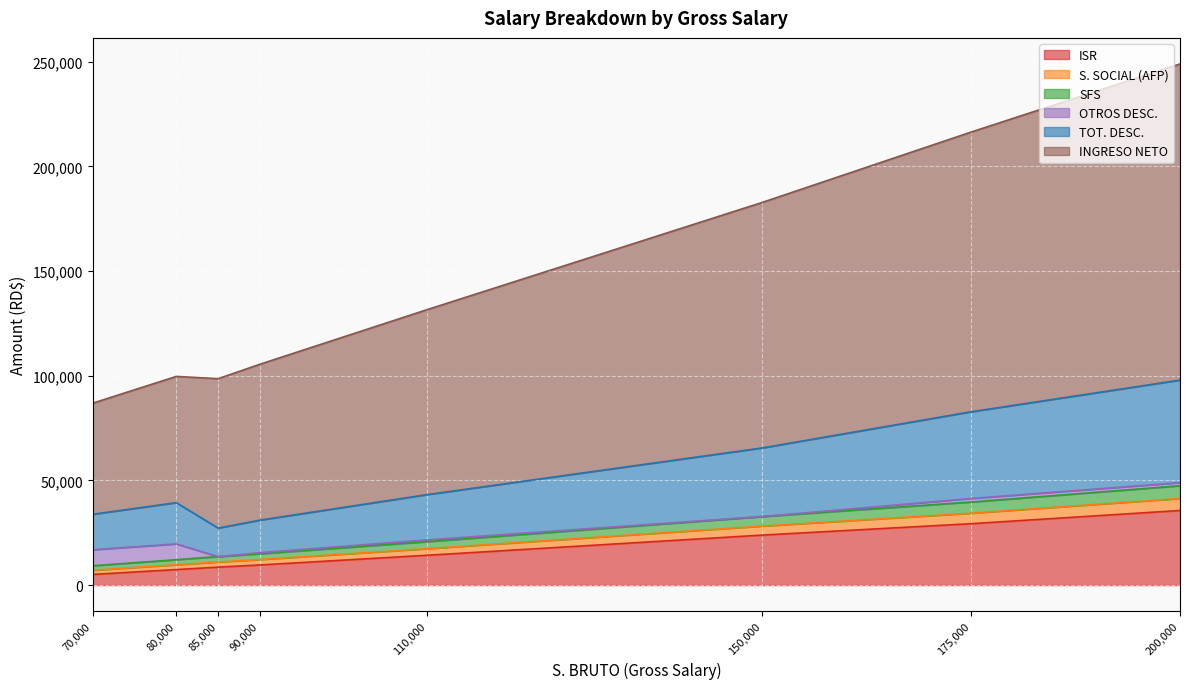

Rank the series at 90000 from highest to lowest value.

INGRESO NETO, TOT. DESC., ISR, SFS, S. SOCIAL (AFP), OTROS DESC.